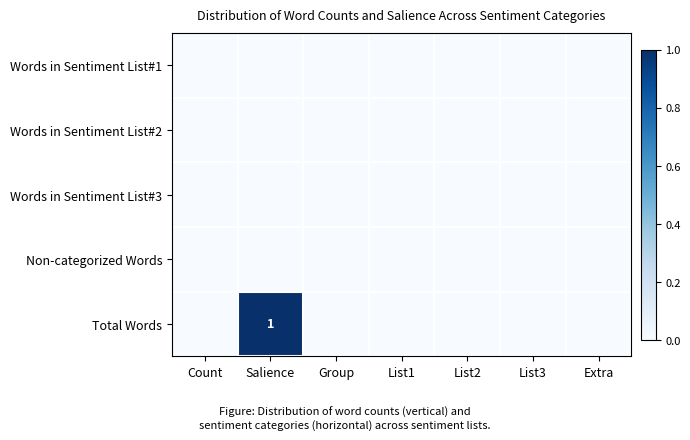

Is the value of Words in Sentiment List#3 at List2 greater than the value of Non-categorized Words at Salience?

No